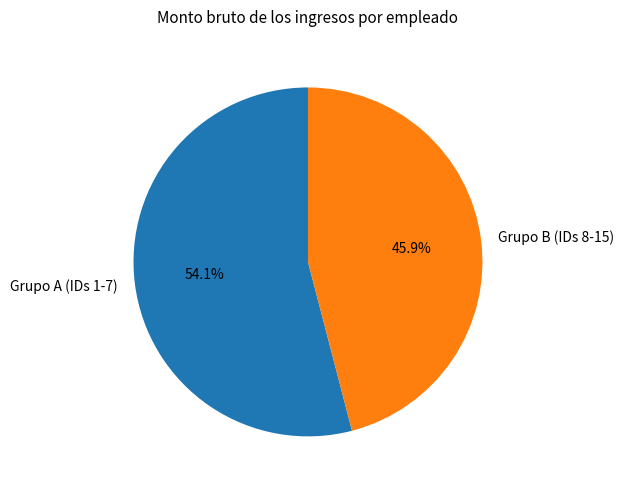

How many slices are in this pie chart?

2